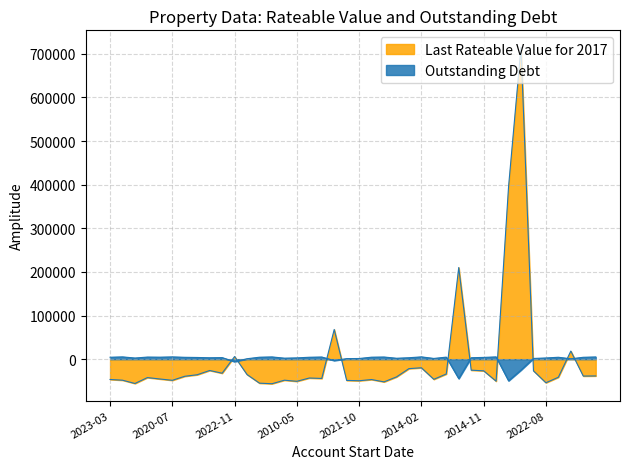

Count the number of data series in this chart.

2